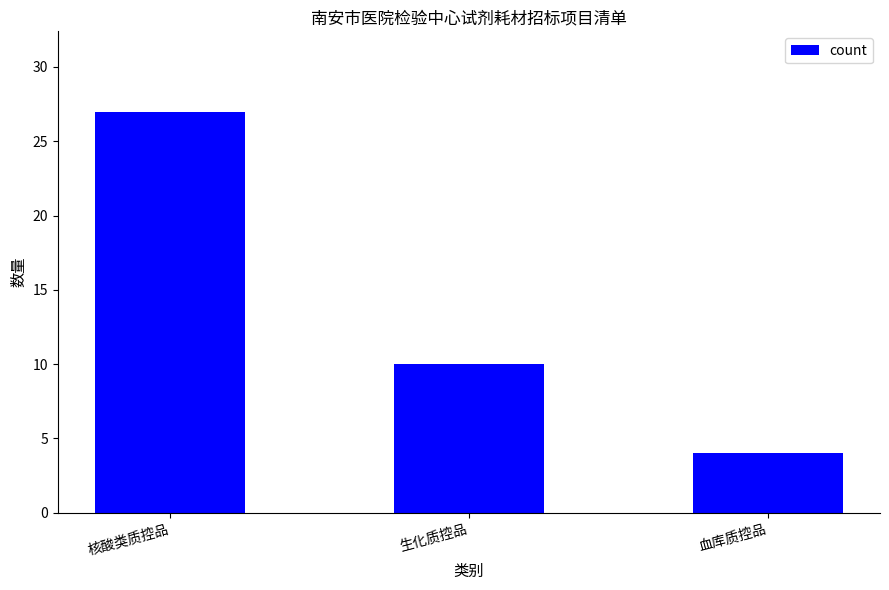

Are the bars horizontal?

No